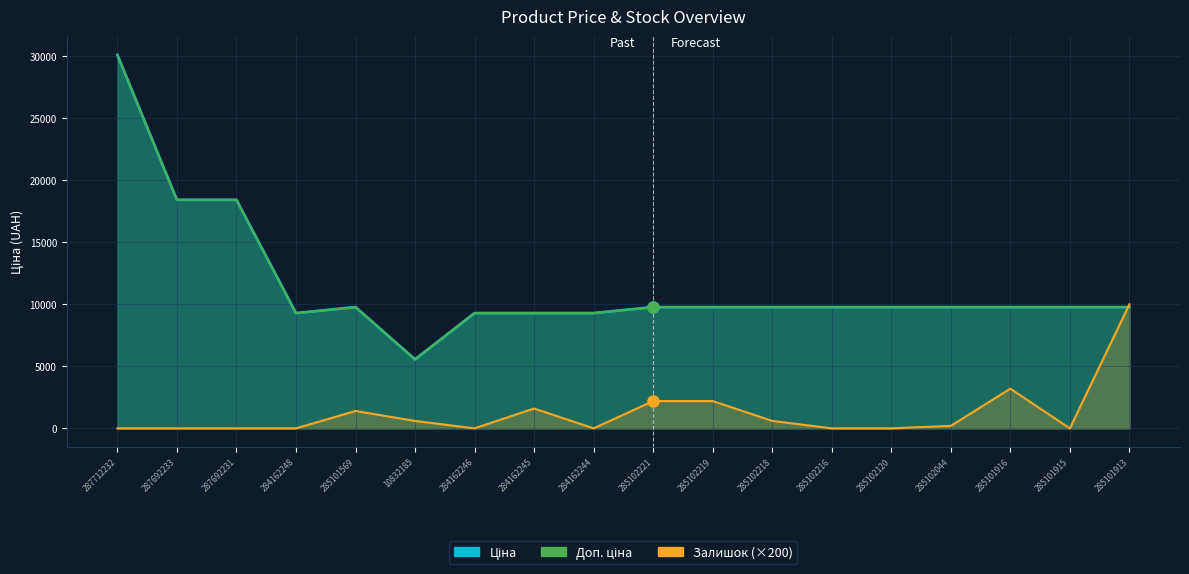

The Доп. ціна series shows 9775.5 at 285102216. True or false?

True